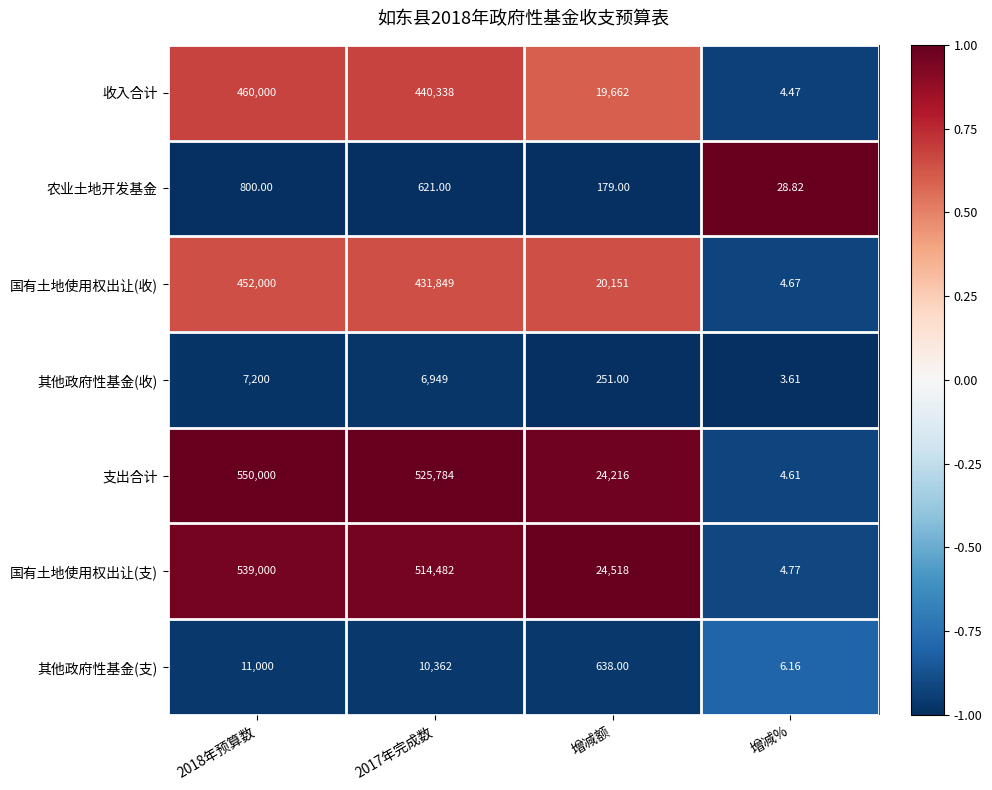

Which series has the largest total across all categories?

支出合计